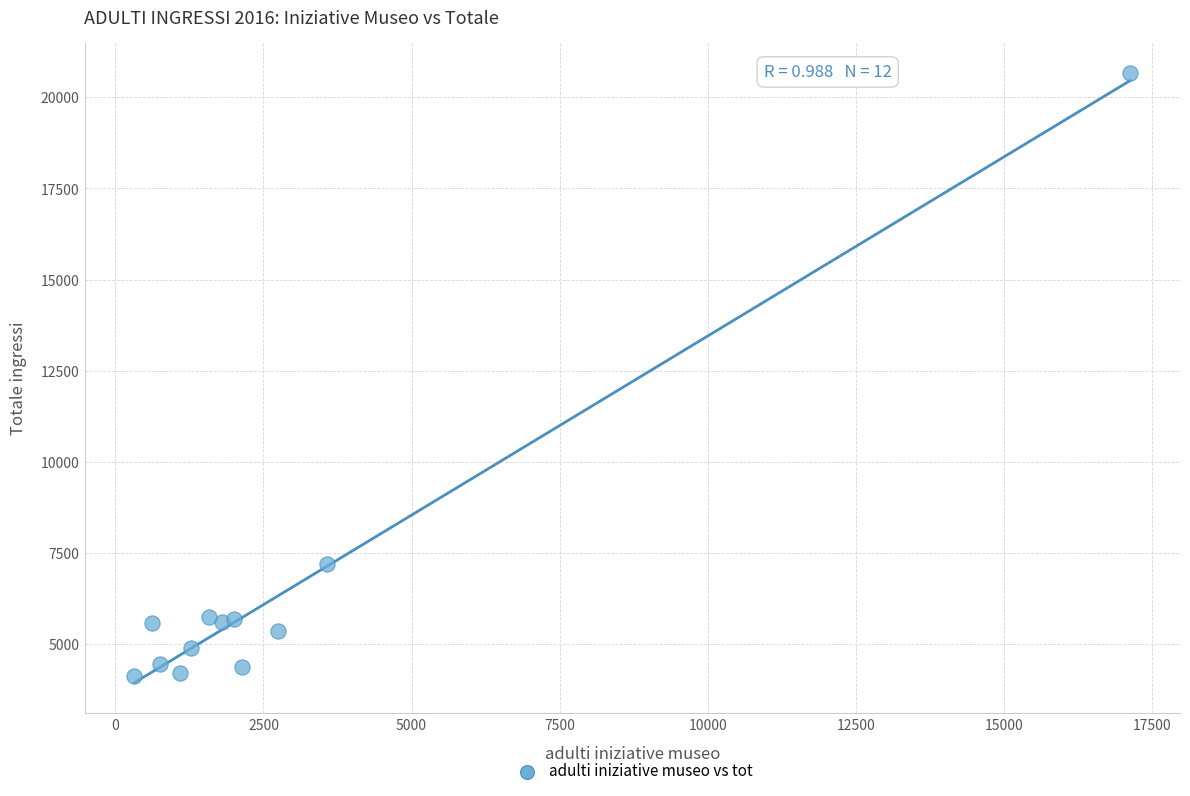

What is the range of Y values (max minus min)?

16525